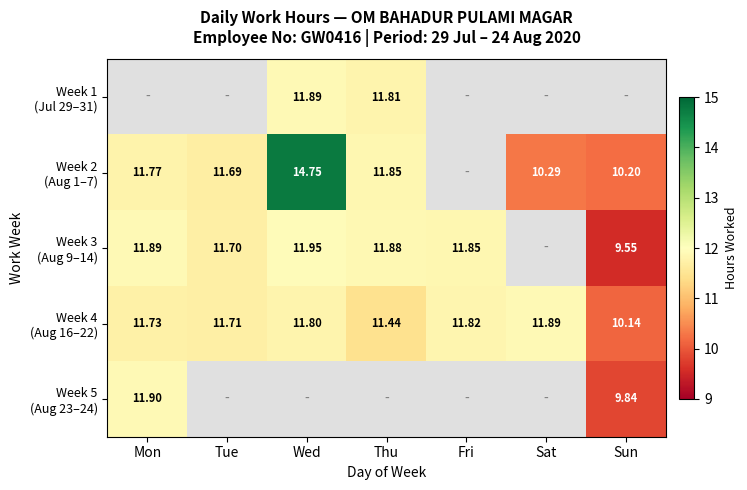

How many positive values does the Week 2 (Aug 1–7) series have?

6